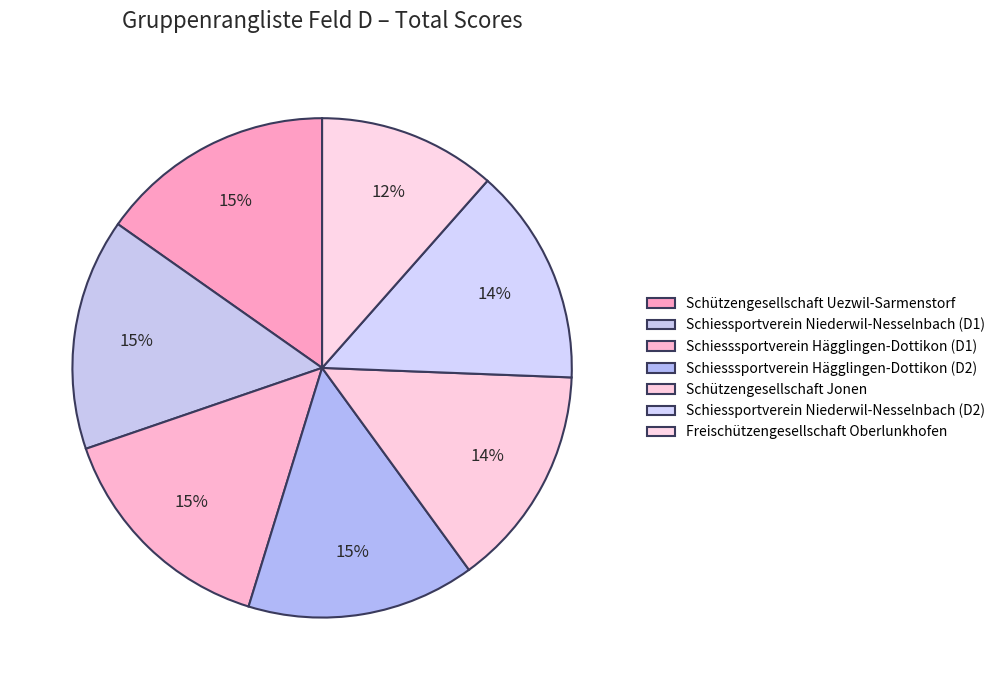

How much of the chart is everything except Freischützengesellschaft Oberlunkhofen?

88.5%